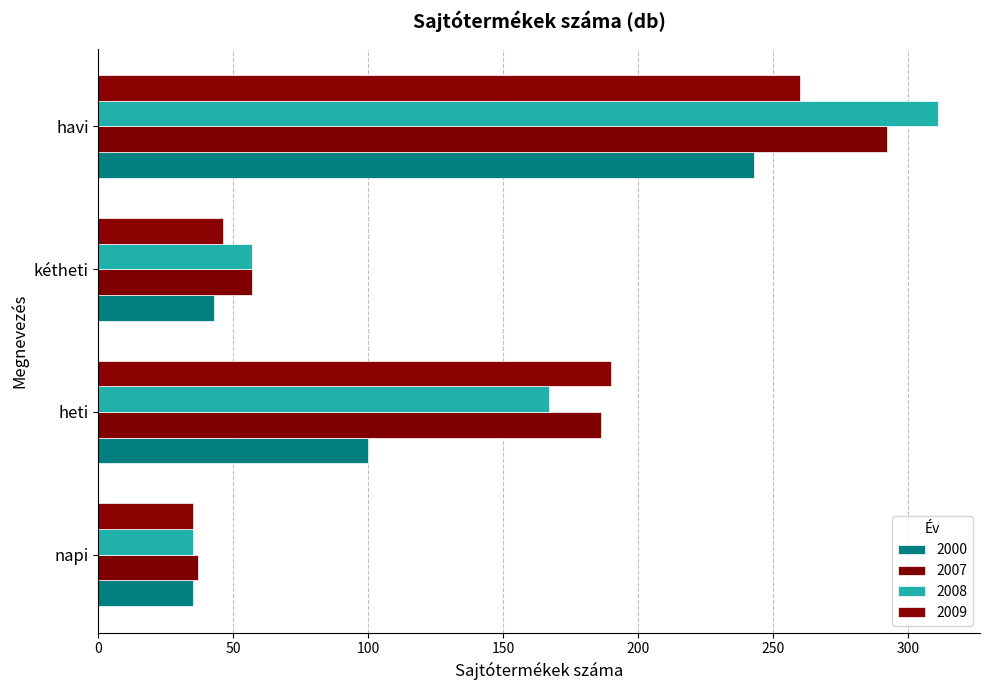

The value of 2009 at napi is 56. True or false?

False